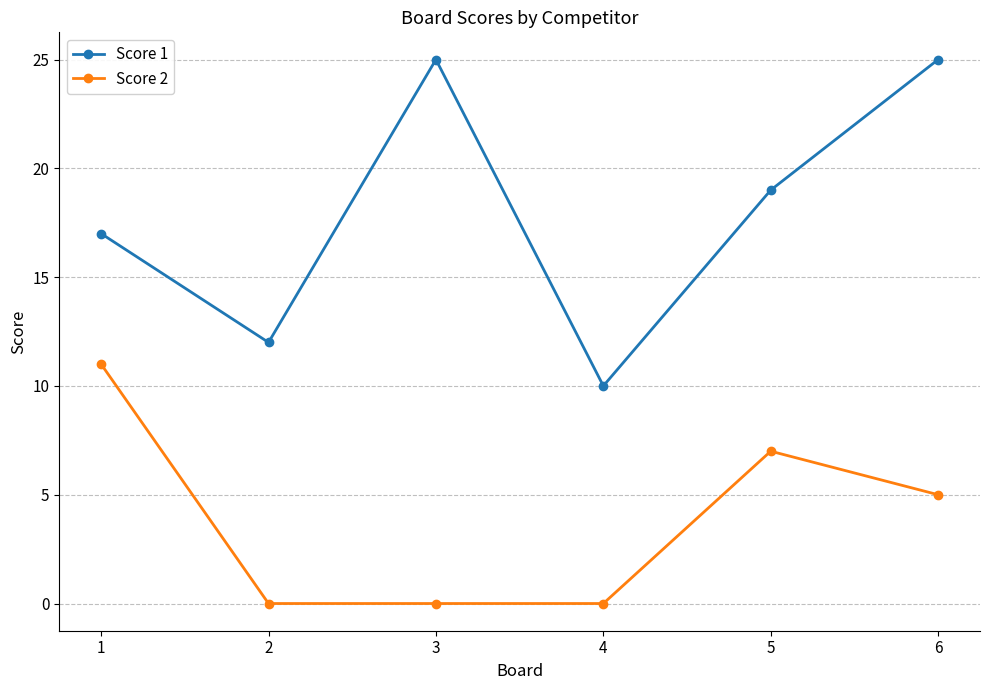

True or false: Score 2 and Score 1 cross at least once.

False